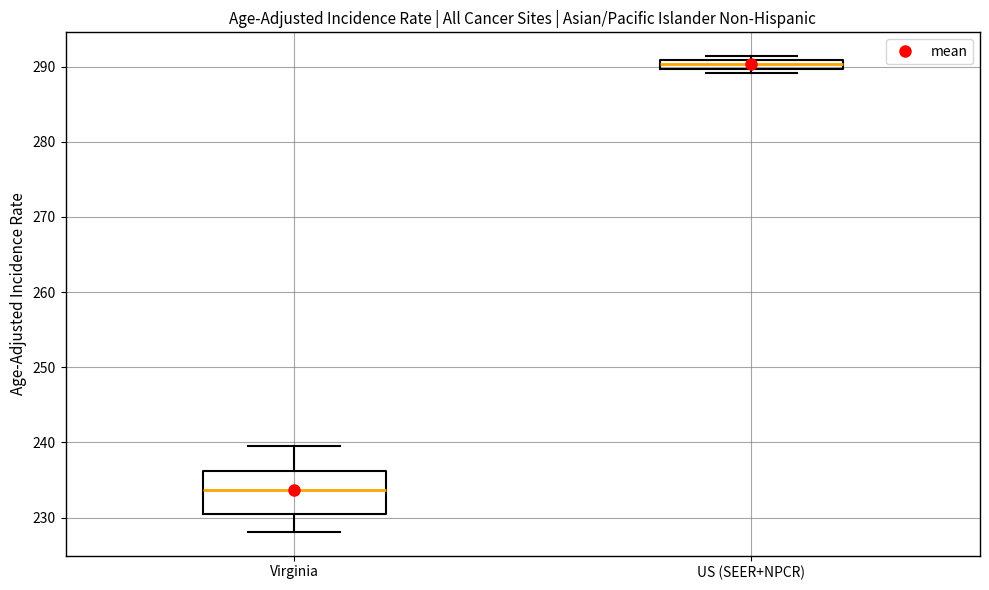

Which box's median line is the lowest?

Virginia